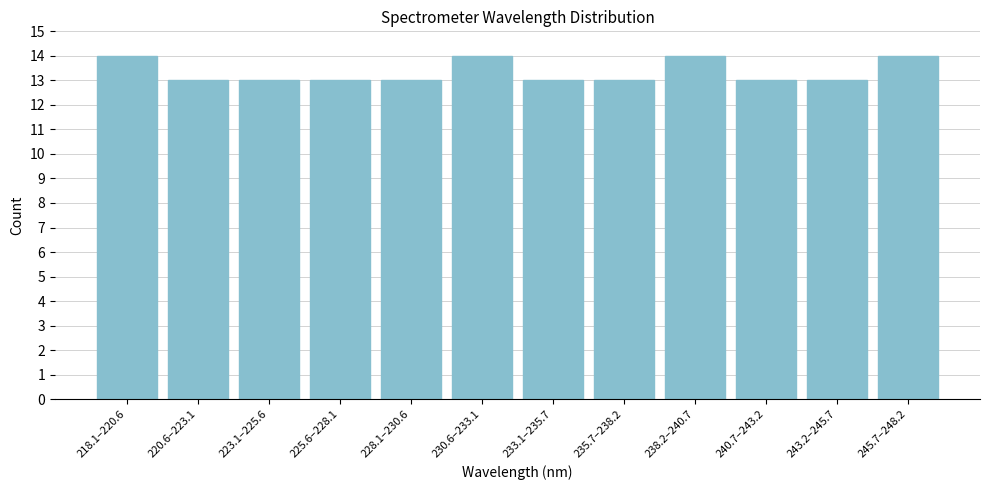

Reading left to right, extract all data points from this chart.

218.1–220.6=14	220.6–223.1=13	223.1–225.6=13	225.6–228.1=13	228.1–230.6=13	230.6–233.1=14	233.1–235.7=13	235.7–238.2=13	238.2–240.7=14	240.7–243.2=13	243.2–245.7=13	245.7–248.2=14